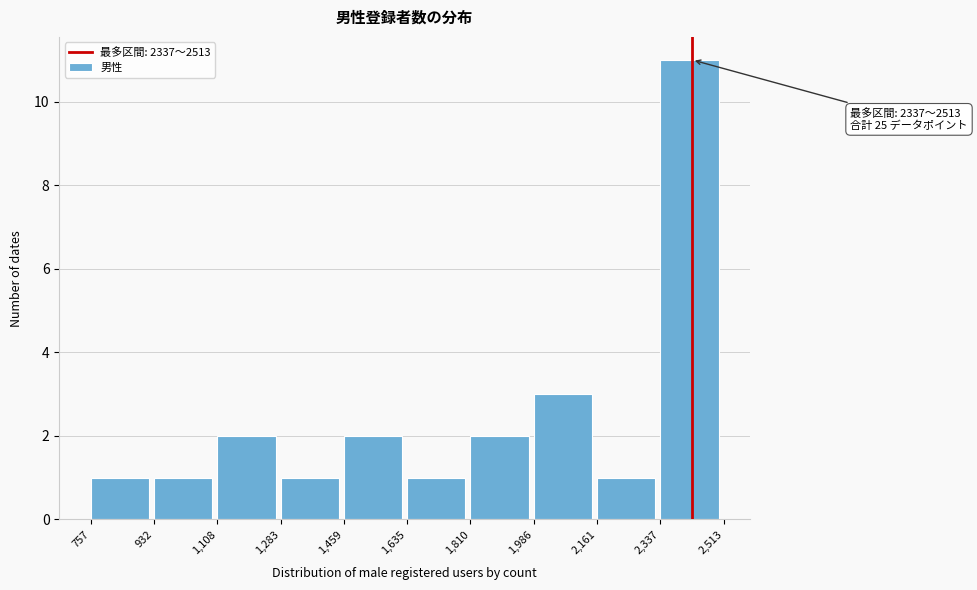

Which range on the x-axis has the tallest bar?

2,337 to 2,513